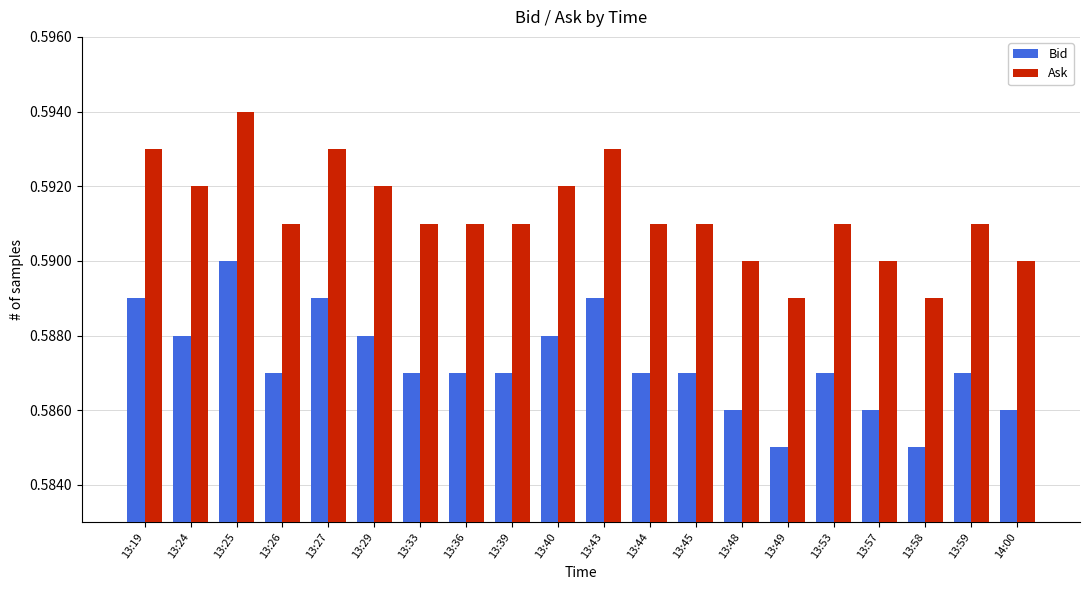

At how many categories does at least one series exceed 0?

20